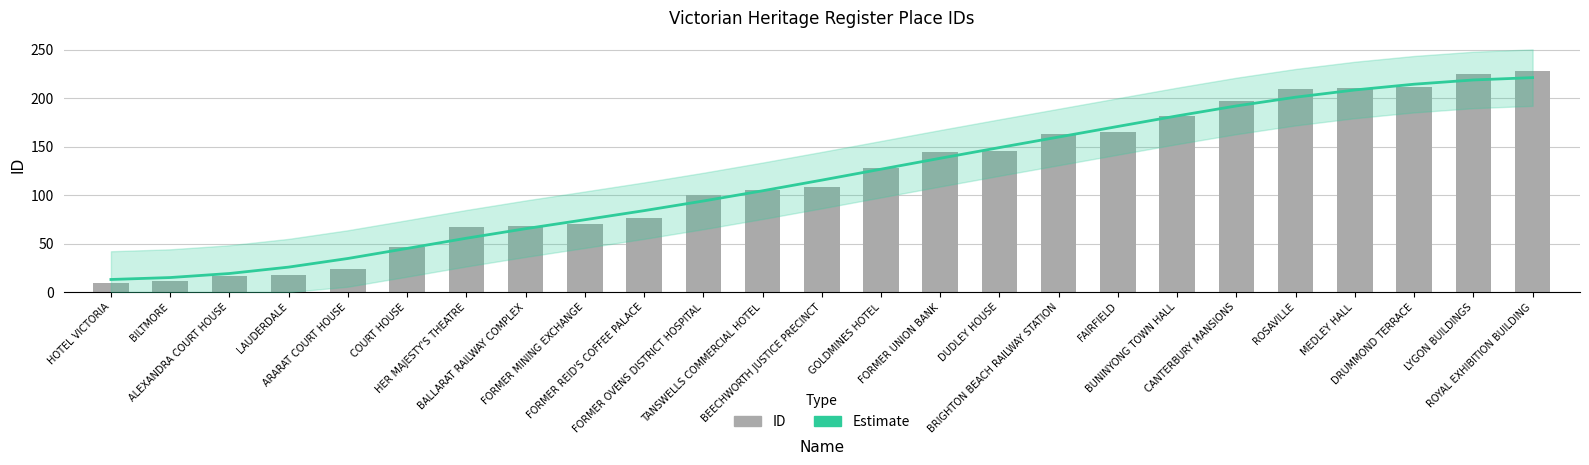

Rank the categories by ID value from lowest to highest.

HOTEL VICTORIA, BILTMORE, ALEXANDRA COURT HOUSE, LAUDERDALE, ARARAT COURT HOUSE, COURT HOUSE, HER MAJESTY'S THEATRE, BALLARAT RAILWAY COMPLEX, FORMER MINING EXCHANGE, FORMER REID'S COFFEE PALACE, FORMER OVENS DISTRICT HOSPITAL, TANSWELLS COMMERCIAL HOTEL, BEECHWORTH JUSTICE PRECINCT, GOLDMINES HOTEL, FORMER UNION BANK, DUDLEY HOUSE, BRIGHTON BEACH RAILWAY STATION, FAIRFIELD, BUNINYONG TOWN HALL, CANTERBURY MANSIONS, ROSAVILLE, MEDLEY HALL, DRUMMOND TERRACE, LYGON BUILDINGS, ROYAL EXHIBITION BUILDING